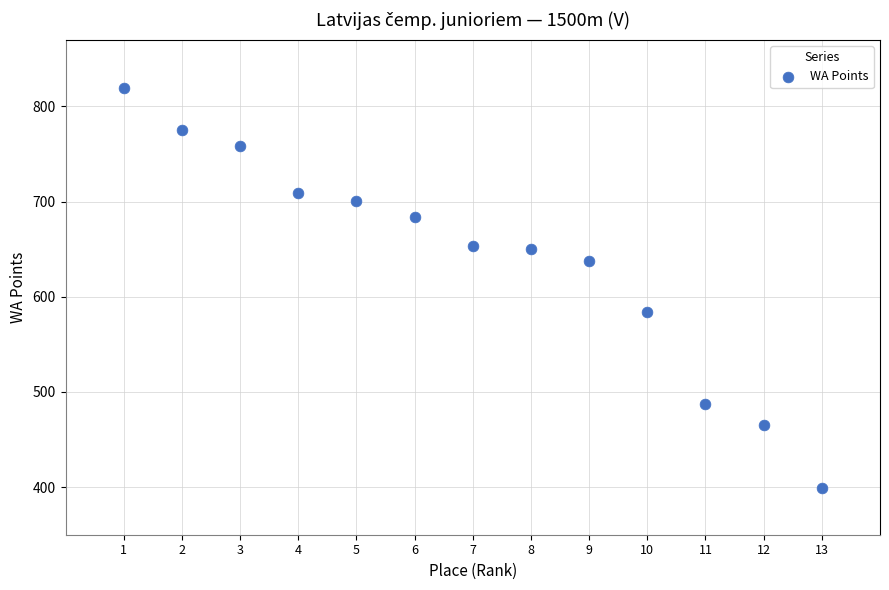

What is the range of X values (max minus min)?

12